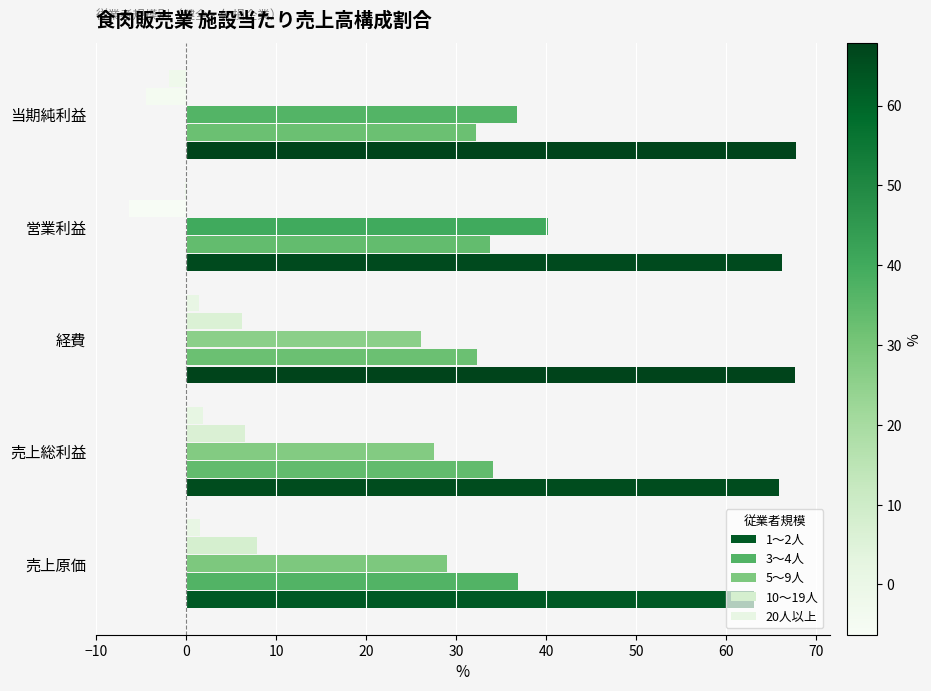

Count the number of data series in this chart.

5